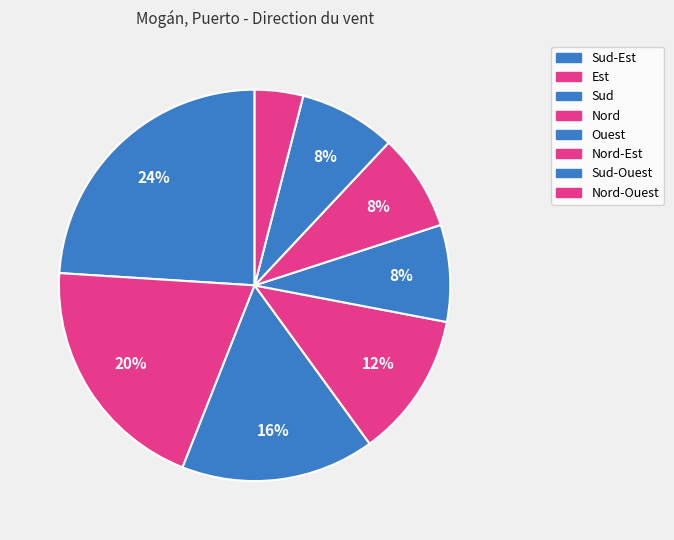

Rank the categories by value from highest to lowest.

Sud-Est, Est, Sud, Nord, Ouest, Nord-Est, Sud-Ouest, Nord-Ouest